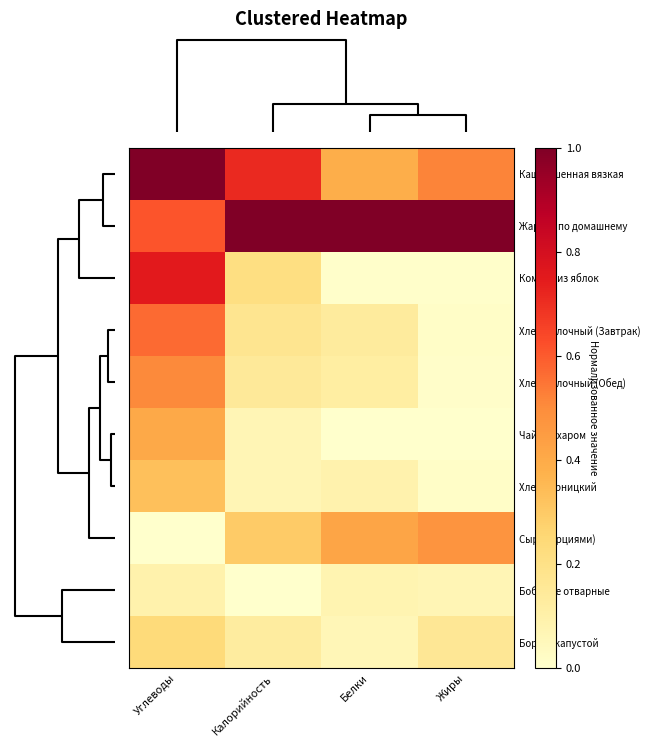

Reading left to right, list all the values displayed in this chart.

Каша пшенная вязкая: Углеводы=1.0	Калорийность=0.7	Белки=0.4	Жиры=0.5
Жаркое по домашнему: Углеводы=0.6	Калорийность=1.0	Белки=1.0	Жиры=1.0
Компот из яблок: Углеводы=0.8	Калорийность=0.2	Белки=0.0	Жиры=0.0
Хлеб молочный (Завтрак): Углеводы=0.6	Калорийность=0.2	Белки=0.1	Жиры=0.0
Хлеб молочный (Обед): Углеводы=0.5	Калорийность=0.1	Белки=0.1	Жиры=0.0
Чай с сахаром: Углеводы=0.4	Калорийность=0.1	Белки=0.0	Жиры=0.0
Хлеб дарницкий: Углеводы=0.3	Калорийность=0.1	Белки=0.1	Жиры=0.0
Сыр (порциями): Углеводы=0.0	Калорийность=0.3	Белки=0.4	Жиры=0.5
Бобовые отварные: Углеводы=0.1	Калорийность=0.0	Белки=0.1	Жиры=0.1
Борщ с капустой: Углеводы=0.2	Калорийность=0.1	Белки=0.1	Жиры=0.2